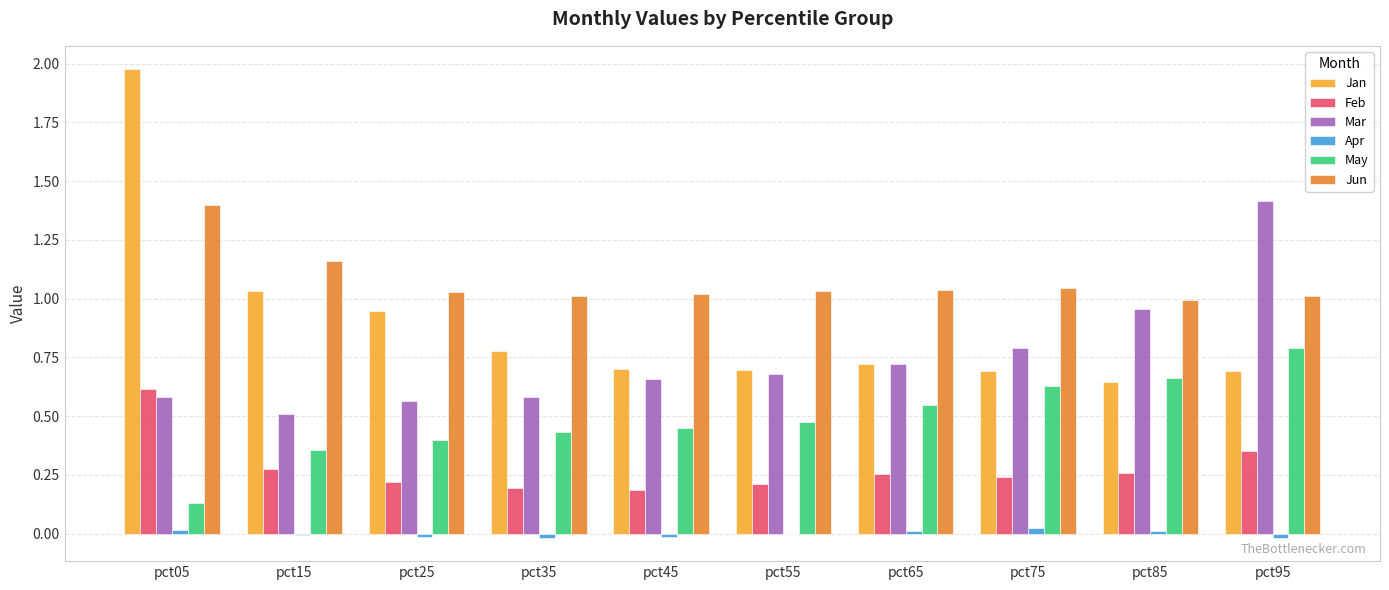

Where is Mar nearest to the value 0?

pct15